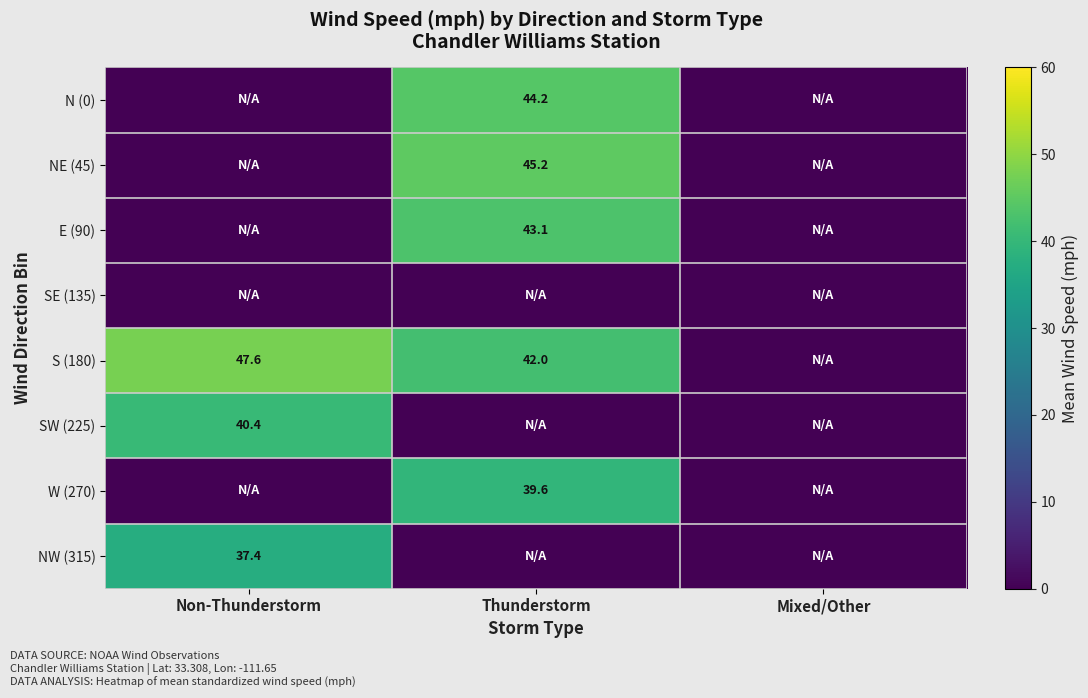

Which series has the largest total across all categories?

S (180)